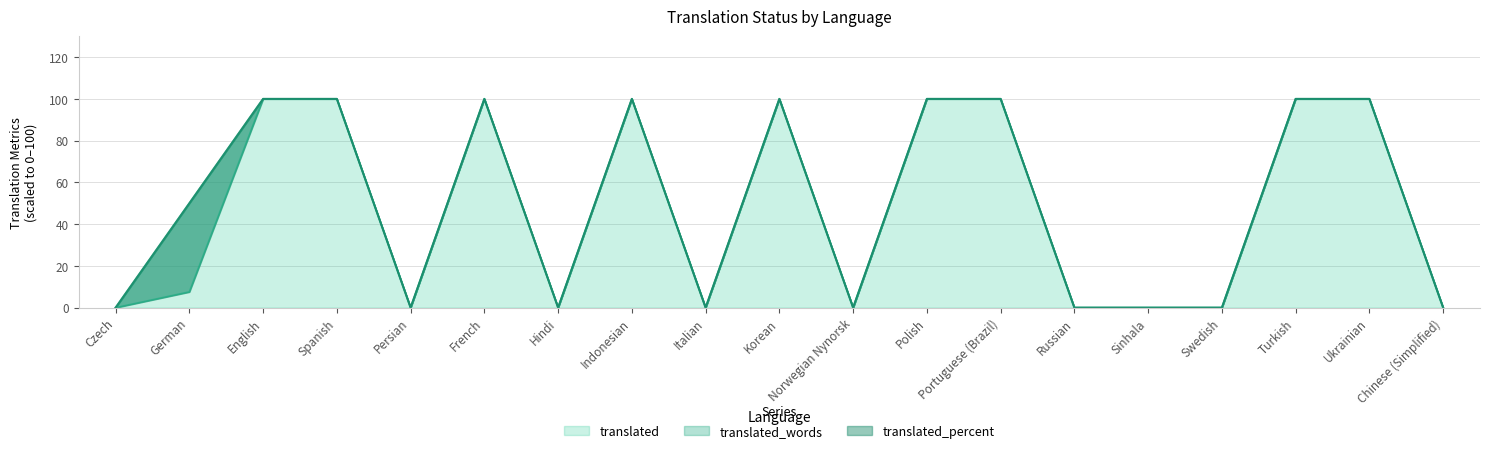

How many data points in translated_words are above 7?

10